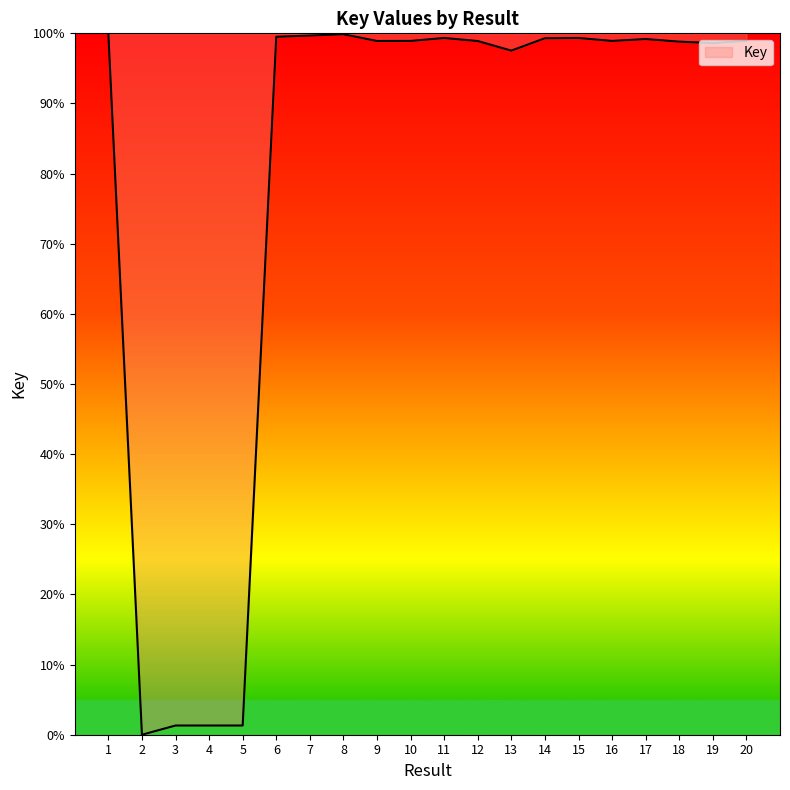

How many lines are shown in the chart?

1